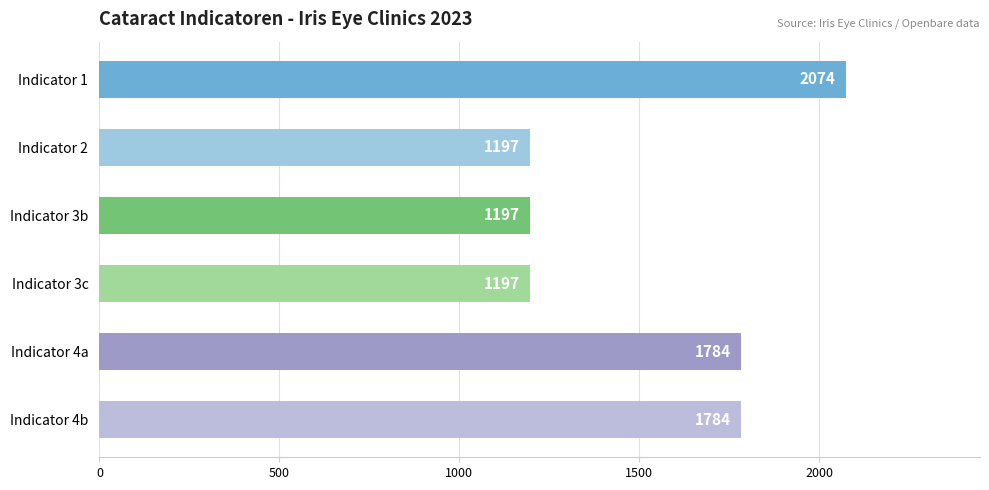

The value at Indicator 2 is 830. True or false?

False